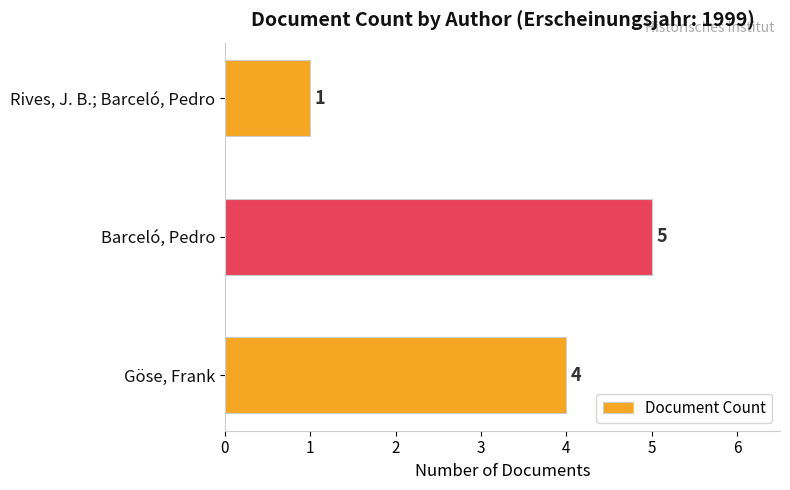

The value at Rives, J. B.; Barceló, Pedro is 1. True or false?

True